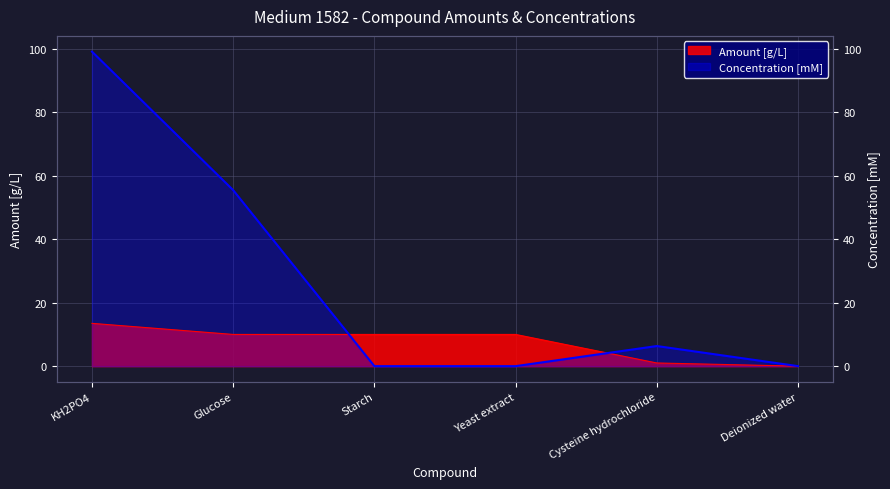

At how many categories does at least one series exceed 2?

5